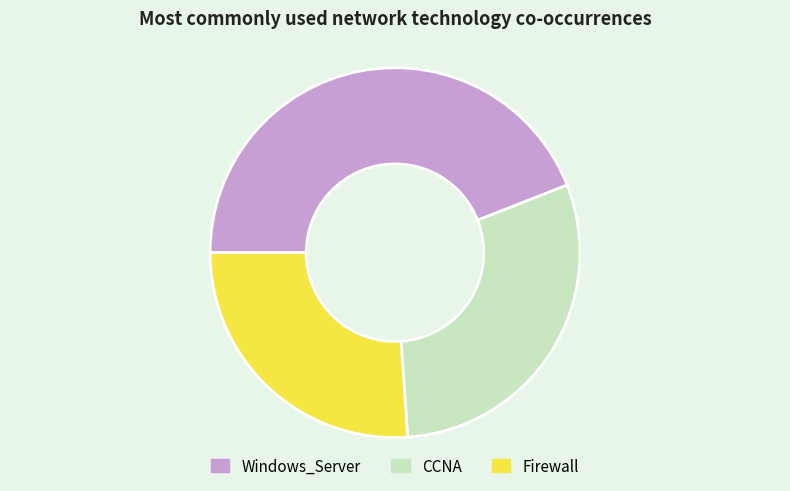

Combined, do CCNA and Firewall account for over 50%?

Yes